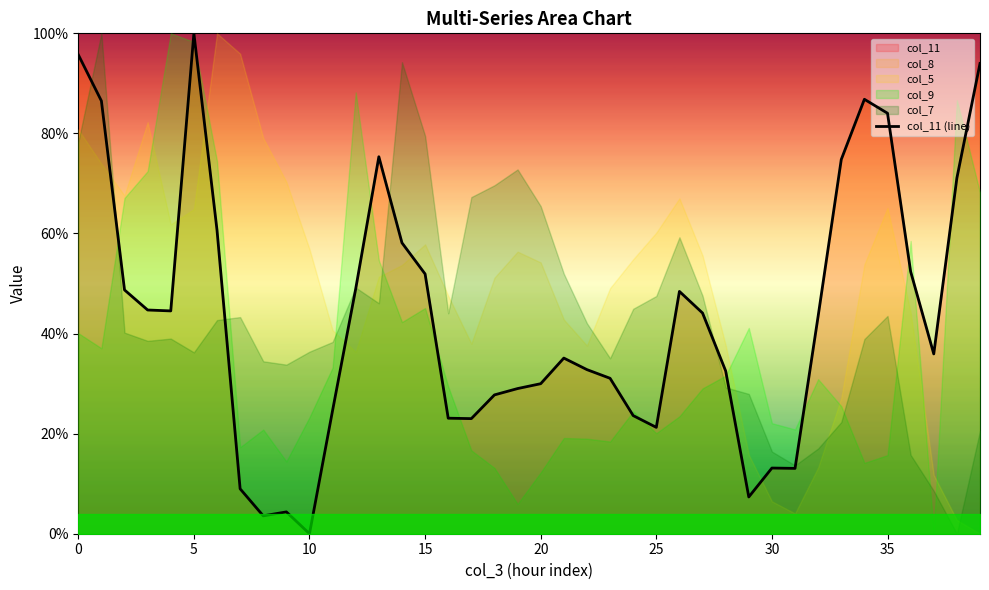

Reading left to right, transcribe all the data shown in this chart.

1.0	0.9	0.5	0.4	0.4	1.0	0.6	0.1	0.0	0.0	0.0	0.2	0.5	0.8	0.6	0.5	0.2	0.2	0.3	0.3	0.3	0.4	0.3	0.3	0.2	0.2	0.5	0.4	0.3	0.1	0.1	0.1	0.4	0.7	0.9	0.8	0.5	0.4	0.7	0.9